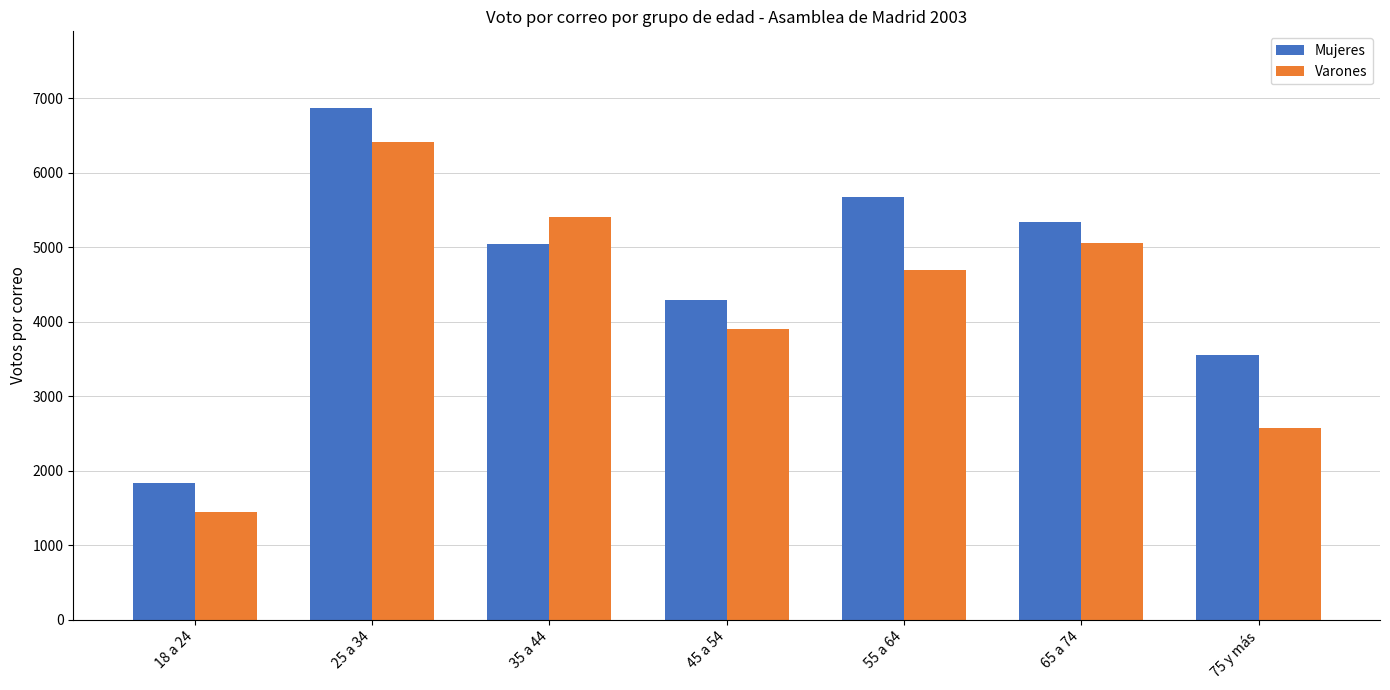

At which label does Mujeres reach its peak?

25 a 34